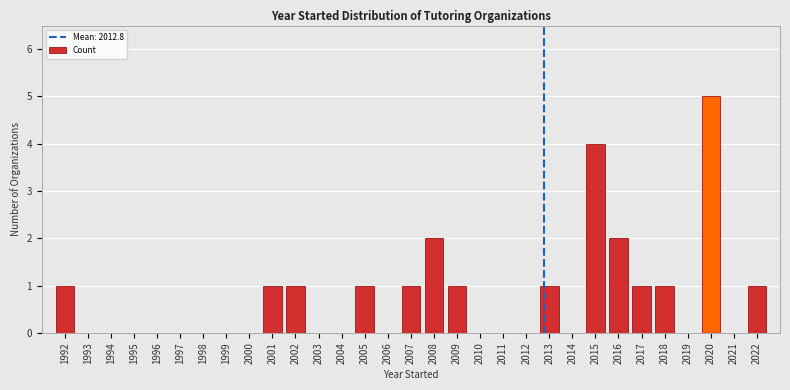

What is the greatest value displayed?

5